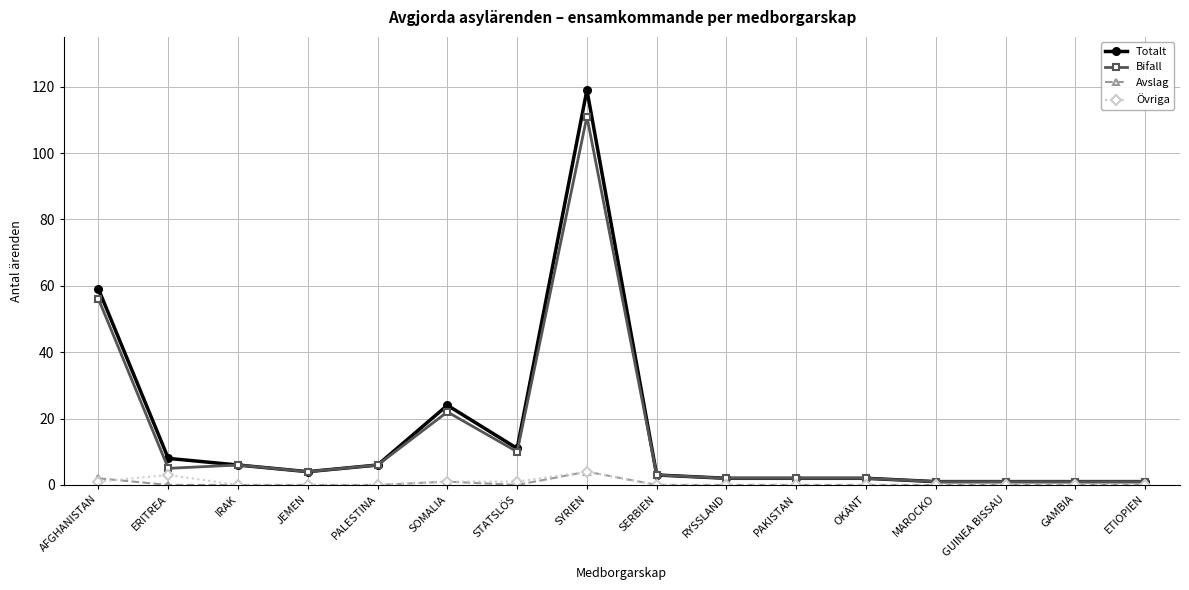

What is the difference between the highest and lowest values at SERBIEN?

3